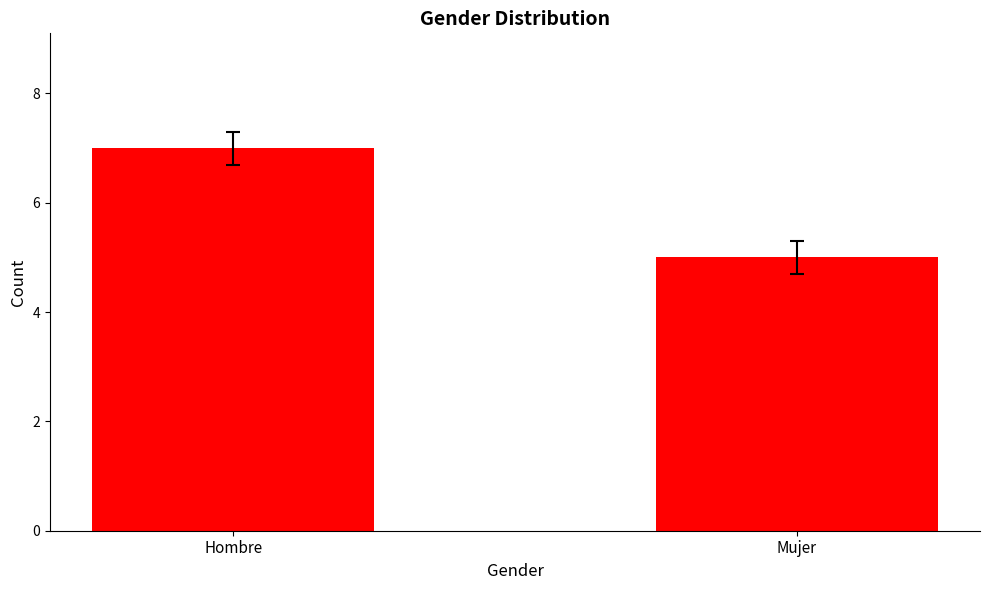

What is the difference between the maximum and minimum values?

2